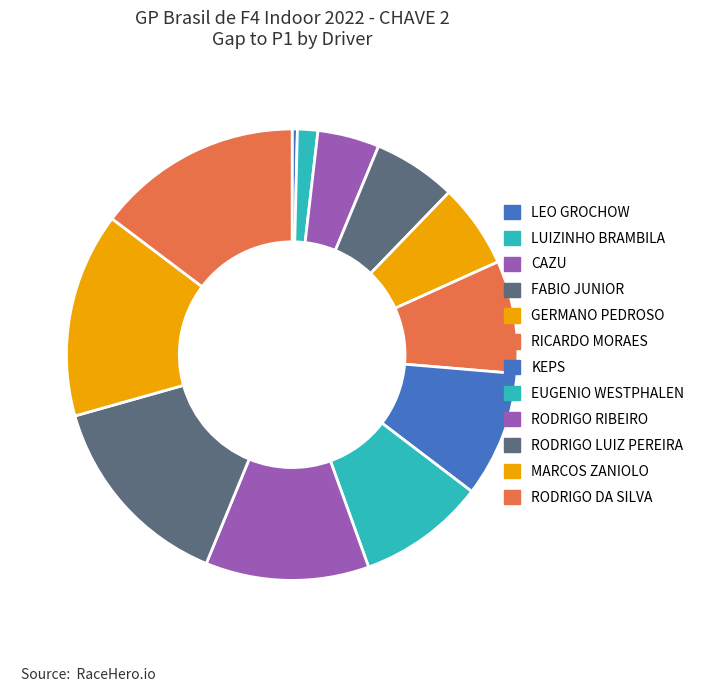

Does KEPS represent more than half of the total?

No